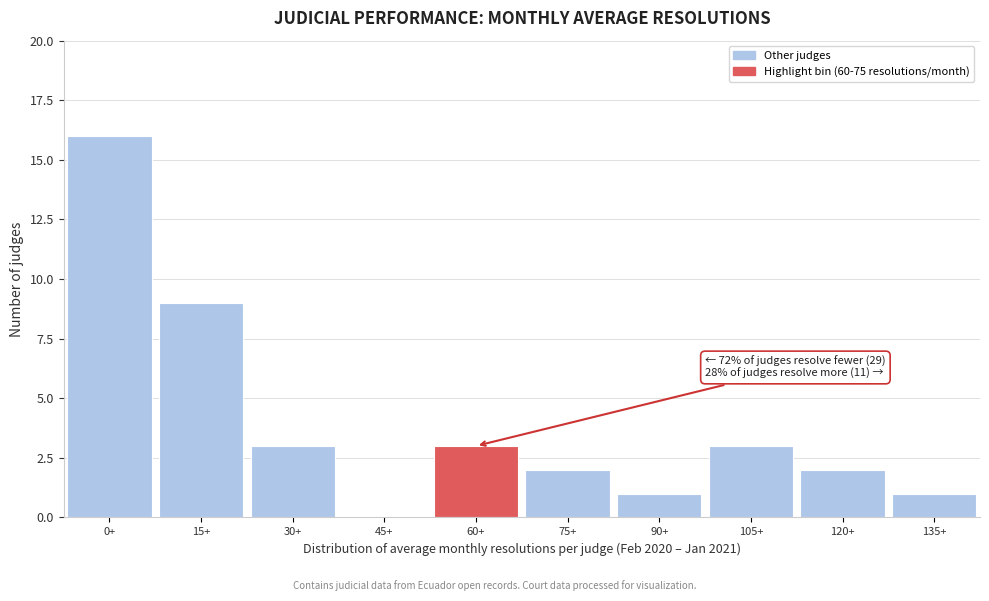

Reading left to right, list all the values displayed in this chart.

0+=16	15+=9	30+=3	45+=0	60+=3	75+=2	90+=1	105+=3	120+=2	135+=1